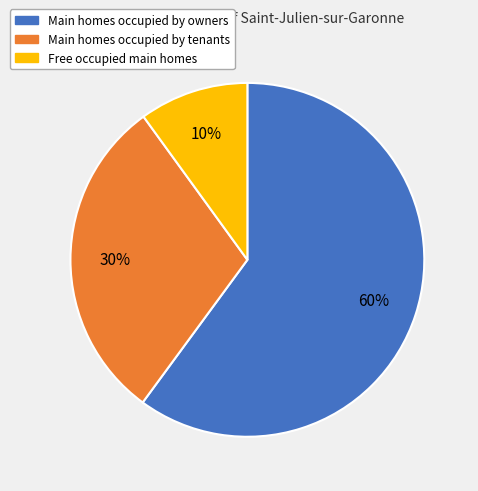

To the nearest percent, what is the average slice percentage?

33%